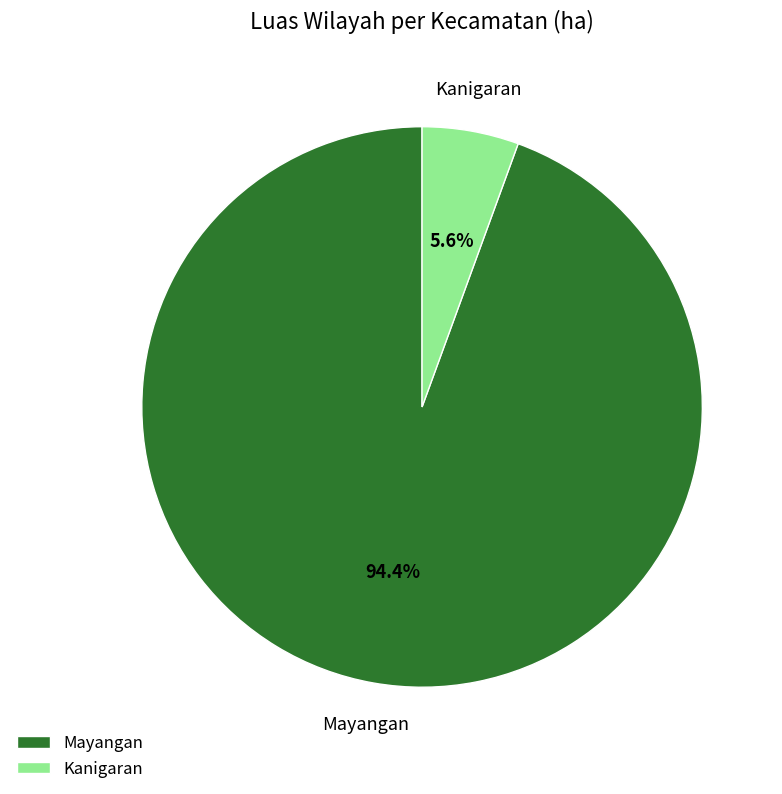

What percentage is the Mayangan slice, to the nearest percent?

94%